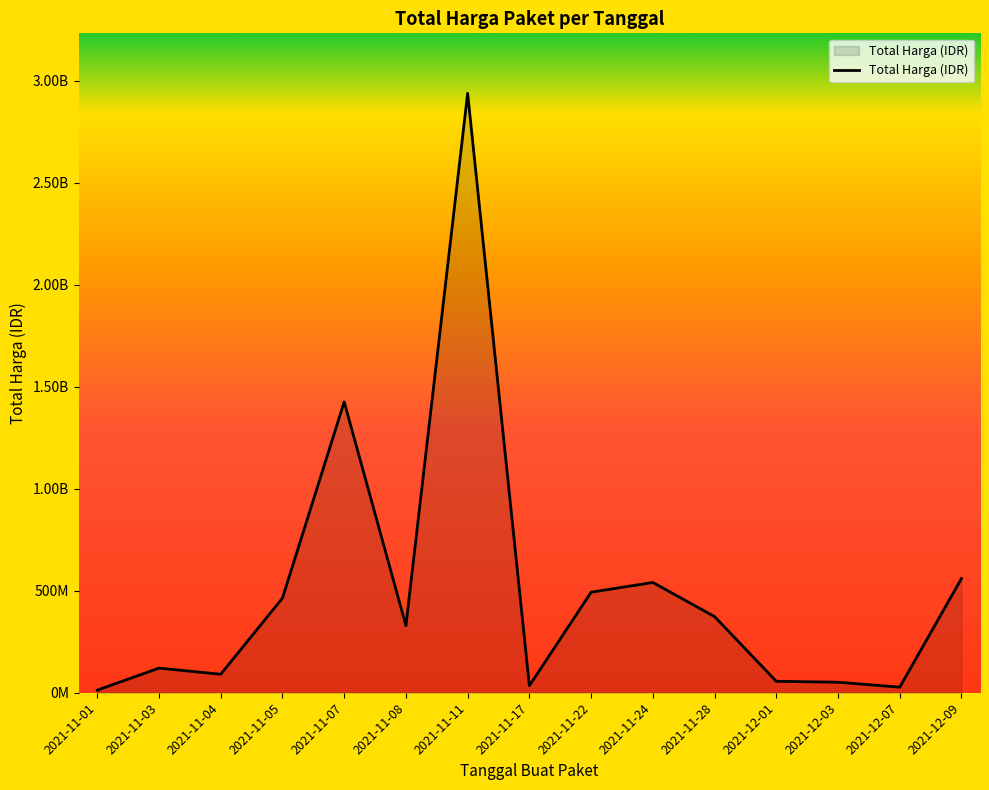

Is this an area chart (filled region under the line)?

Yes